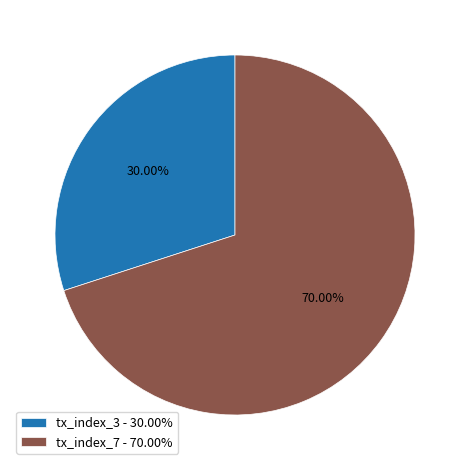

To the nearest percent, what is the average slice percentage?

50%